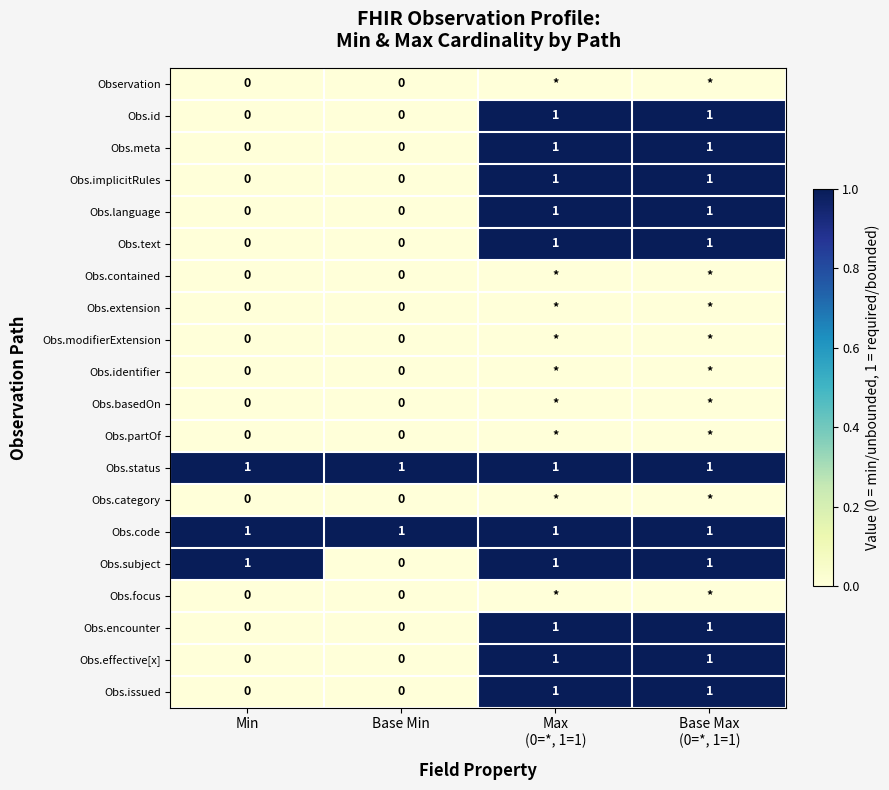

What is the total value across all series at Min?

3